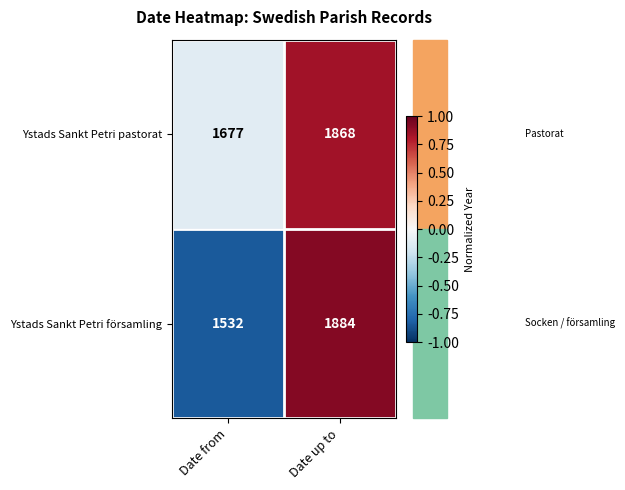

Which series has the largest range (max minus min)?

Ystads Sankt Petri församling